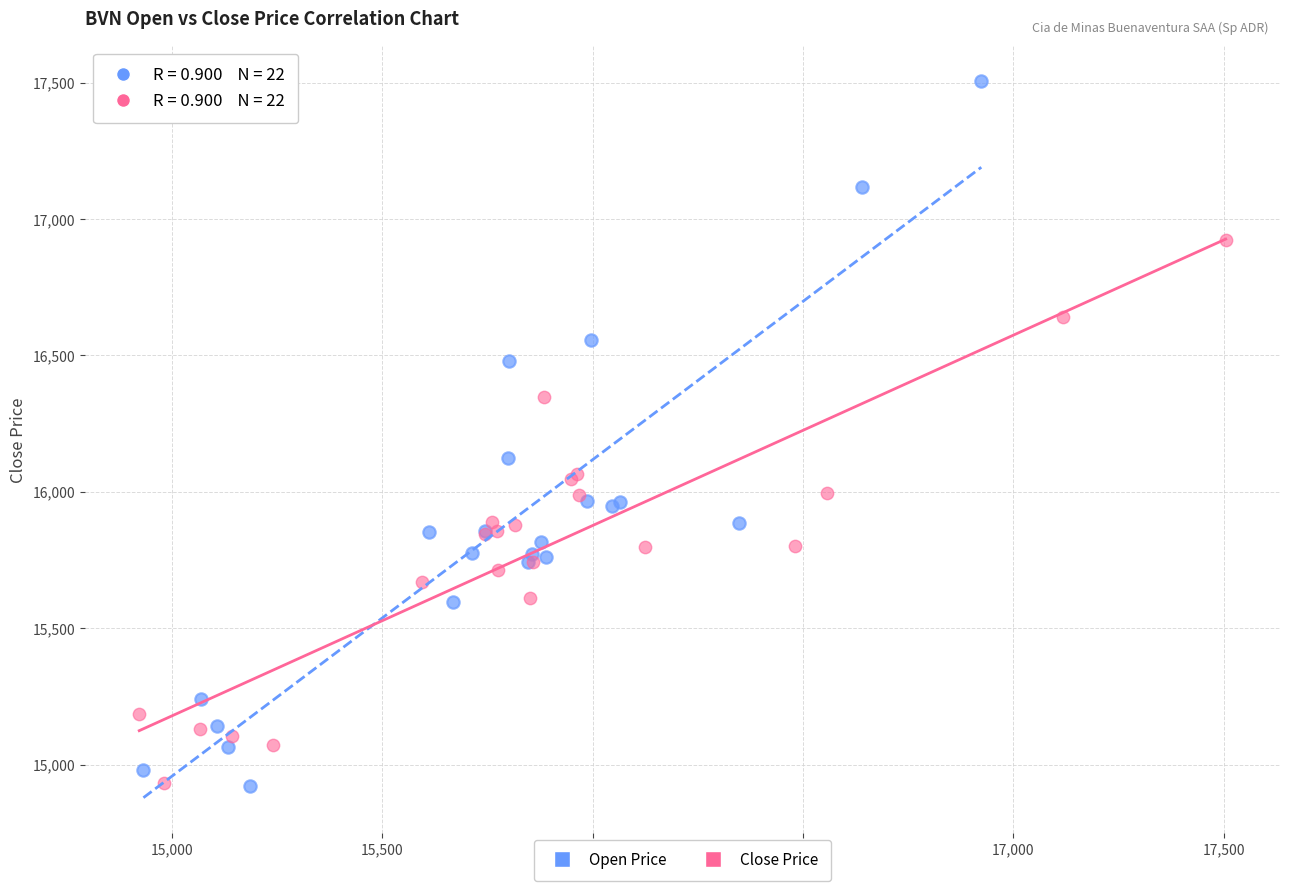

What are all the series names shown in the legend?

Open Price, Close Price